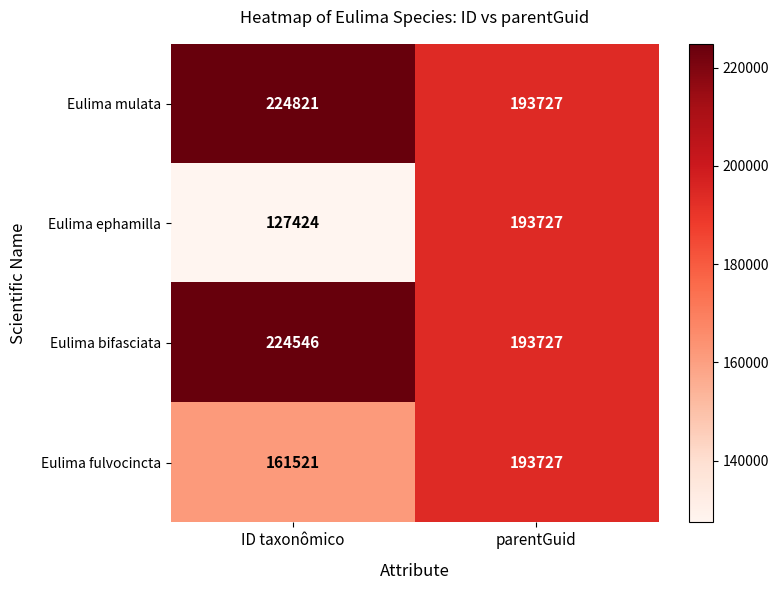

Rank the categories by Eulima bifasciata value from highest to lowest.

ID taxonômico, parentGuid